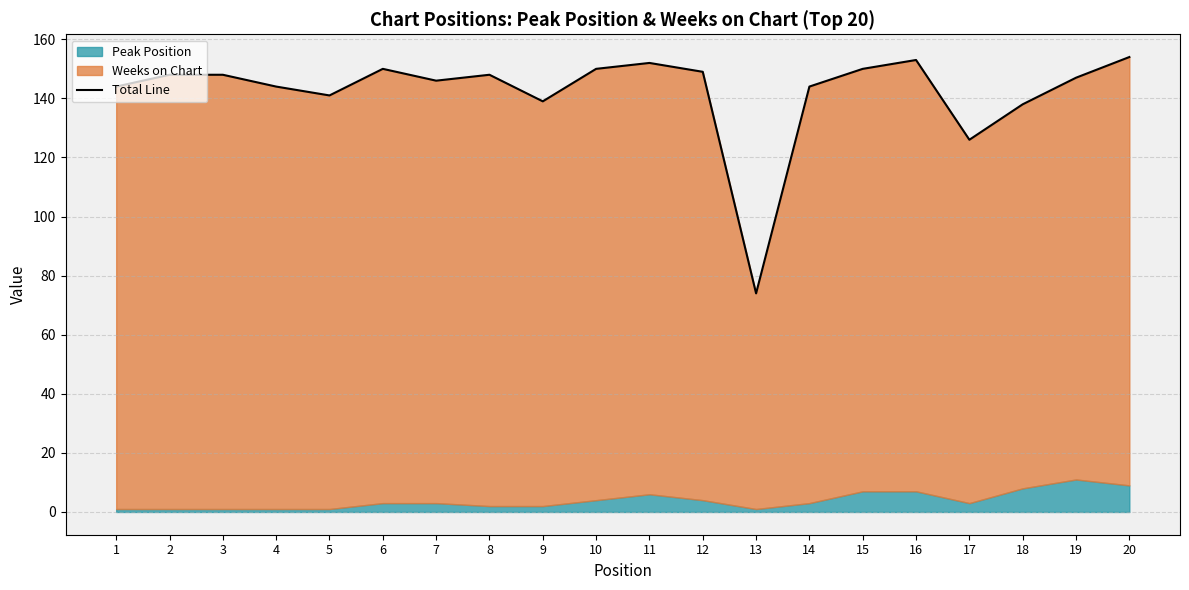

List the labels in order of value, smallest first.

13, 17, 18, 9, 5, 1, 4, 14, 7, 19, 2, 3, 8, 12, 6, 10, 15, 11, 16, 20